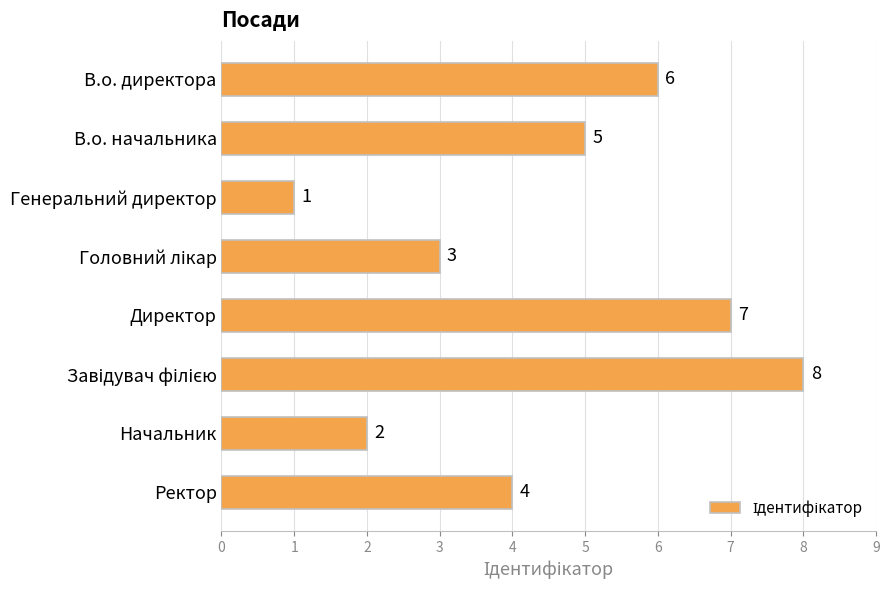

Which has a higher value, Генеральний директор or Директор?

Директор